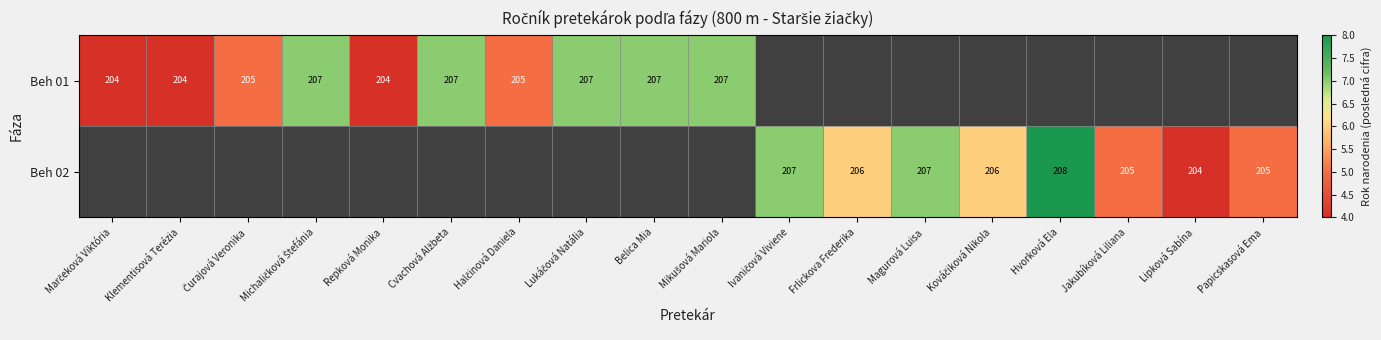

At how many categories does at least one series exceed 5?

10